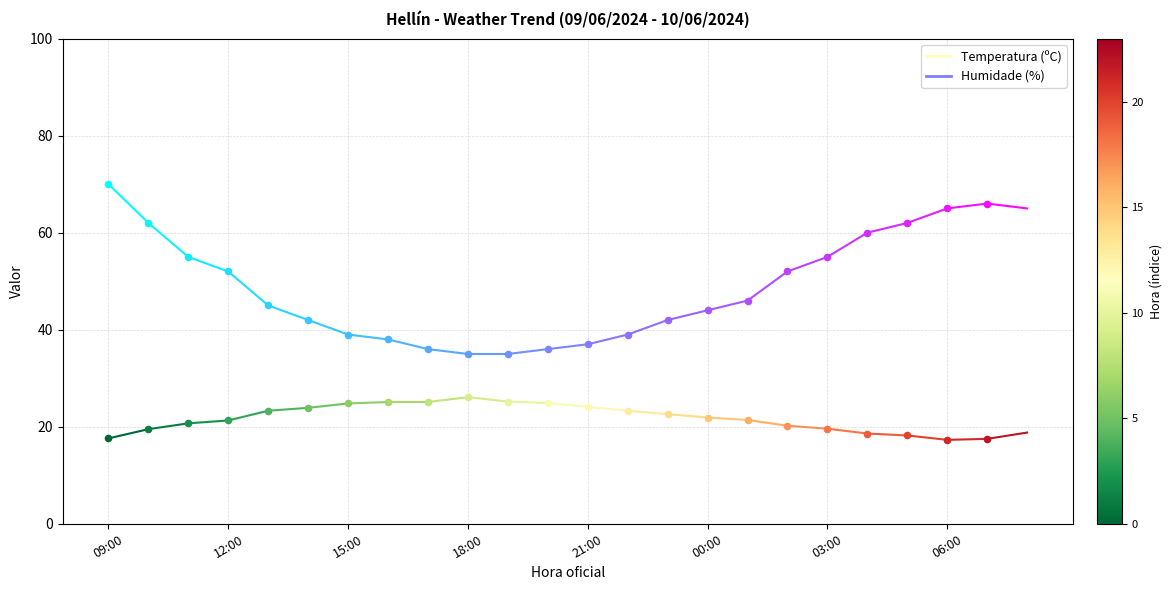

Which series has the largest Y range (max minus min)?

Humidade (%)